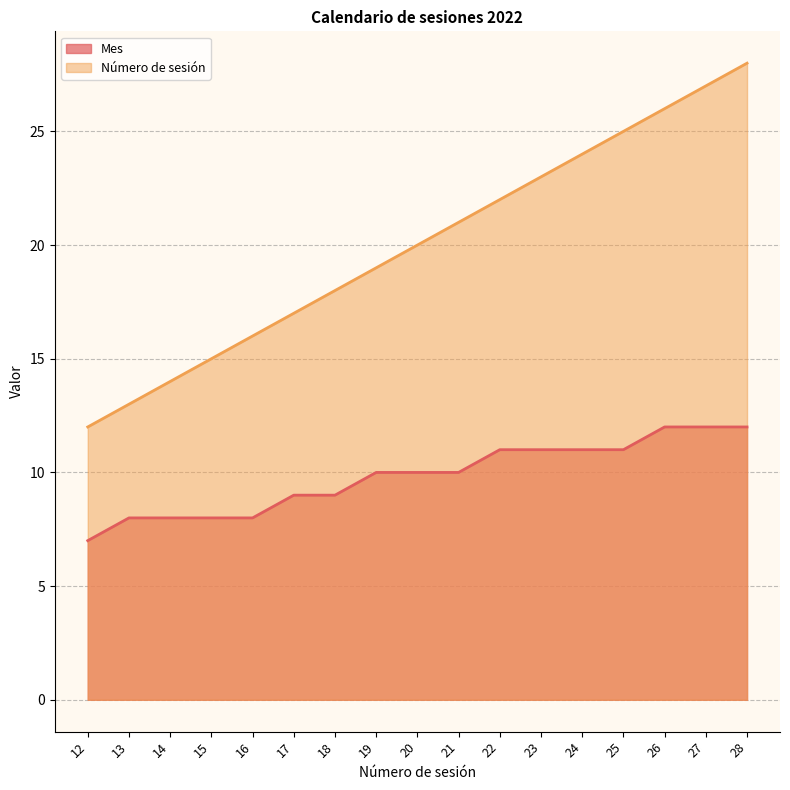

Which has a higher value, 20 or 13?

20